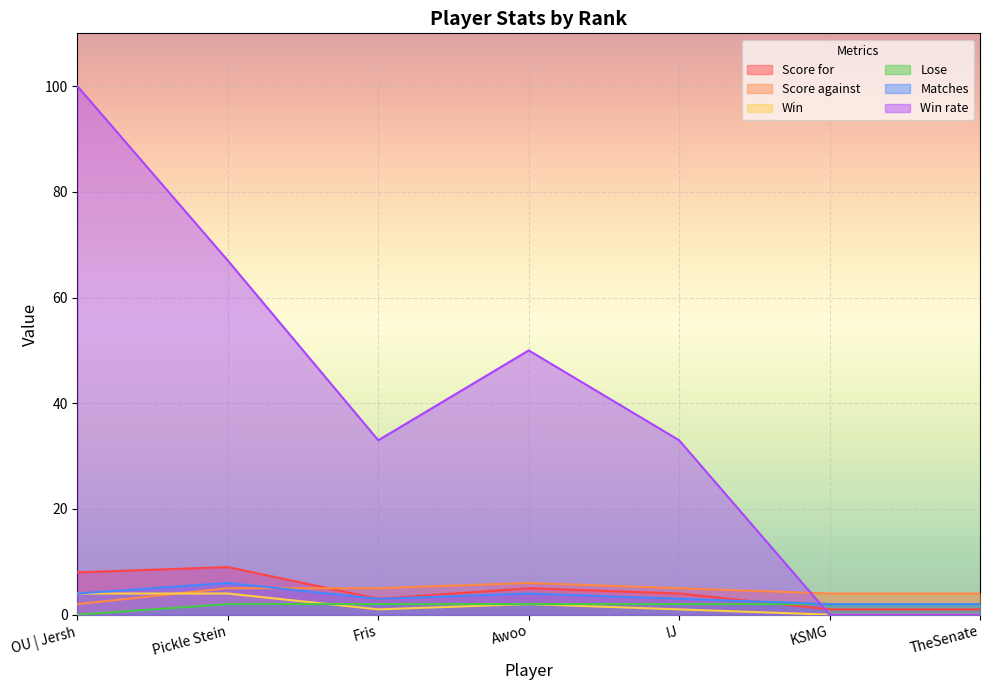

Which series has the largest total across all categories?

Win rate